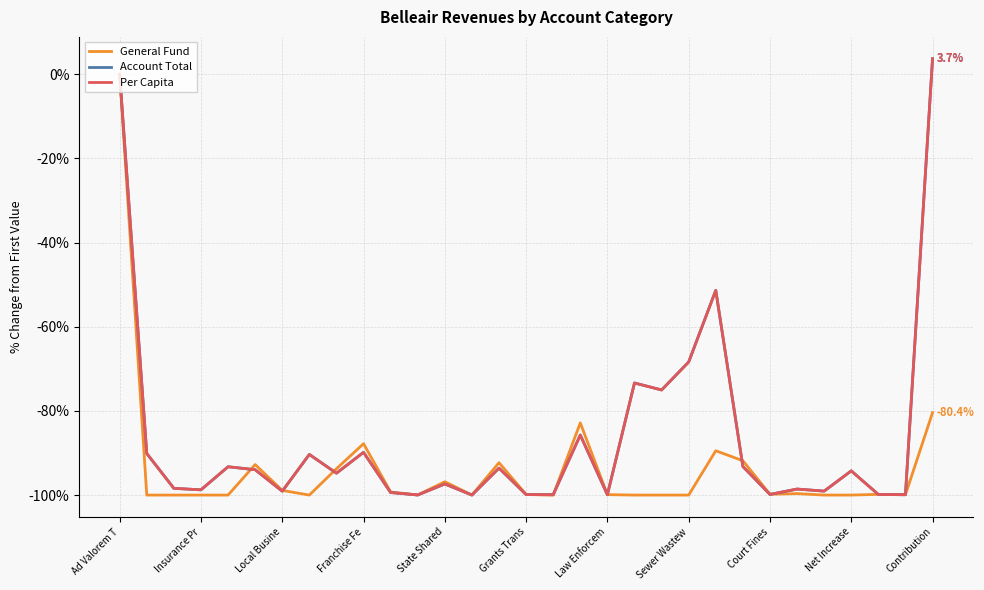

Does the chart have visible grid lines?

Yes